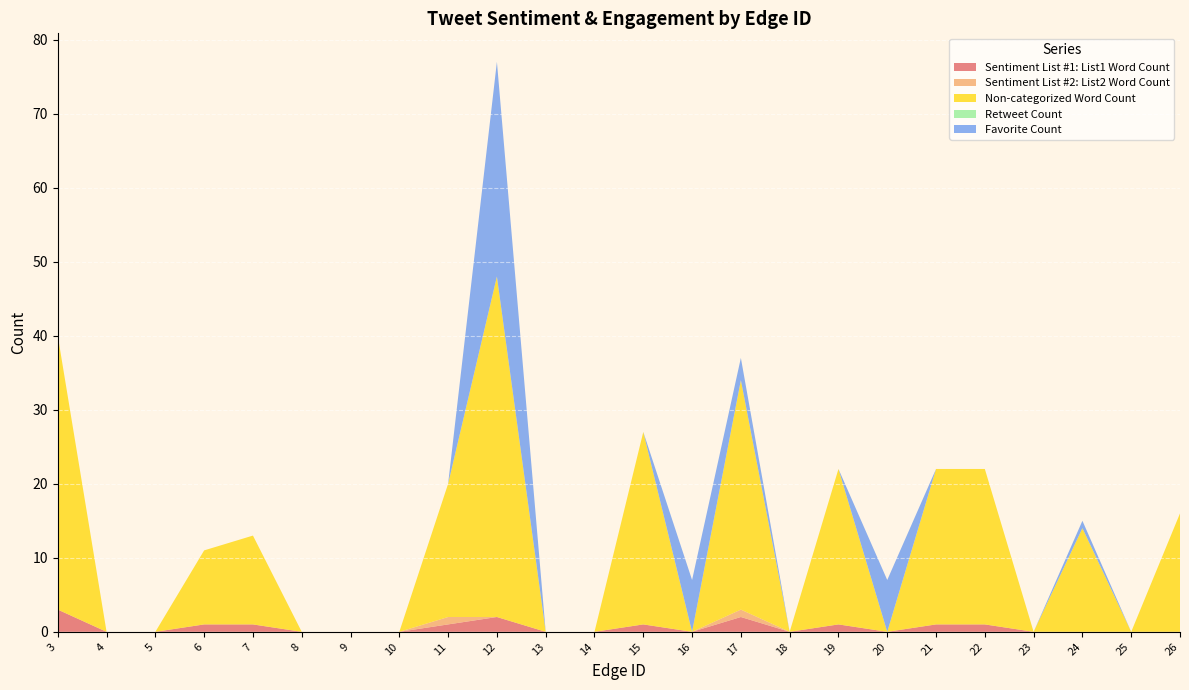

Reading left to right, transcribe all the data shown in this chart.

Sentiment List #1: List1 Word Count: 3	0	0	1	1	0	0	0	1	2	0	0	1	0	2	0	1	0	1	1	0	0	0	0
Sentiment List #2: List2 Word Count: 0	0	0	0	0	0	0	0	1	0	0	0	0	0	1	0	0	0	0	0	0	0	0	0
Non-categorized Word Count: 37	0	0	10	12	0	0	0	18	46	0	0	26	0	31	0	21	0	21	21	0	14	0	16
Retweet Count: 0	0	0	0	0	0	0	0	0	0	0	0	0	0	0	0	0	0	0	0	0	0	0	0
Favorite Count: 0	0	0	0	0	0	0	0	0	29	0	0	0	7	3	0	0	7	0	0	0	1	0	0